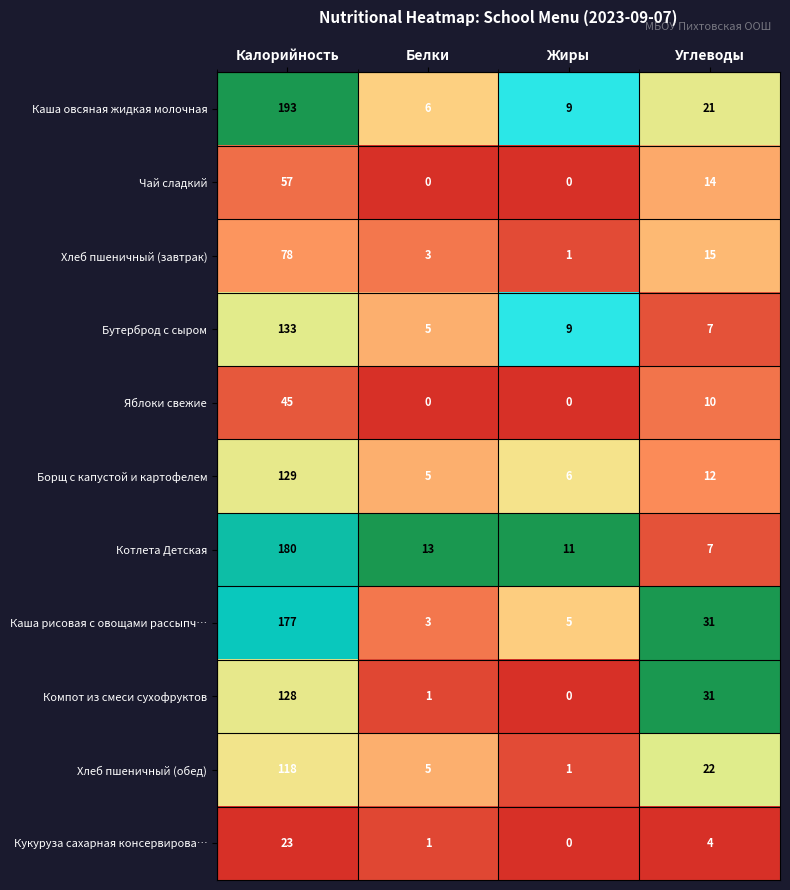

What is the total value across all series at Жиры?

42